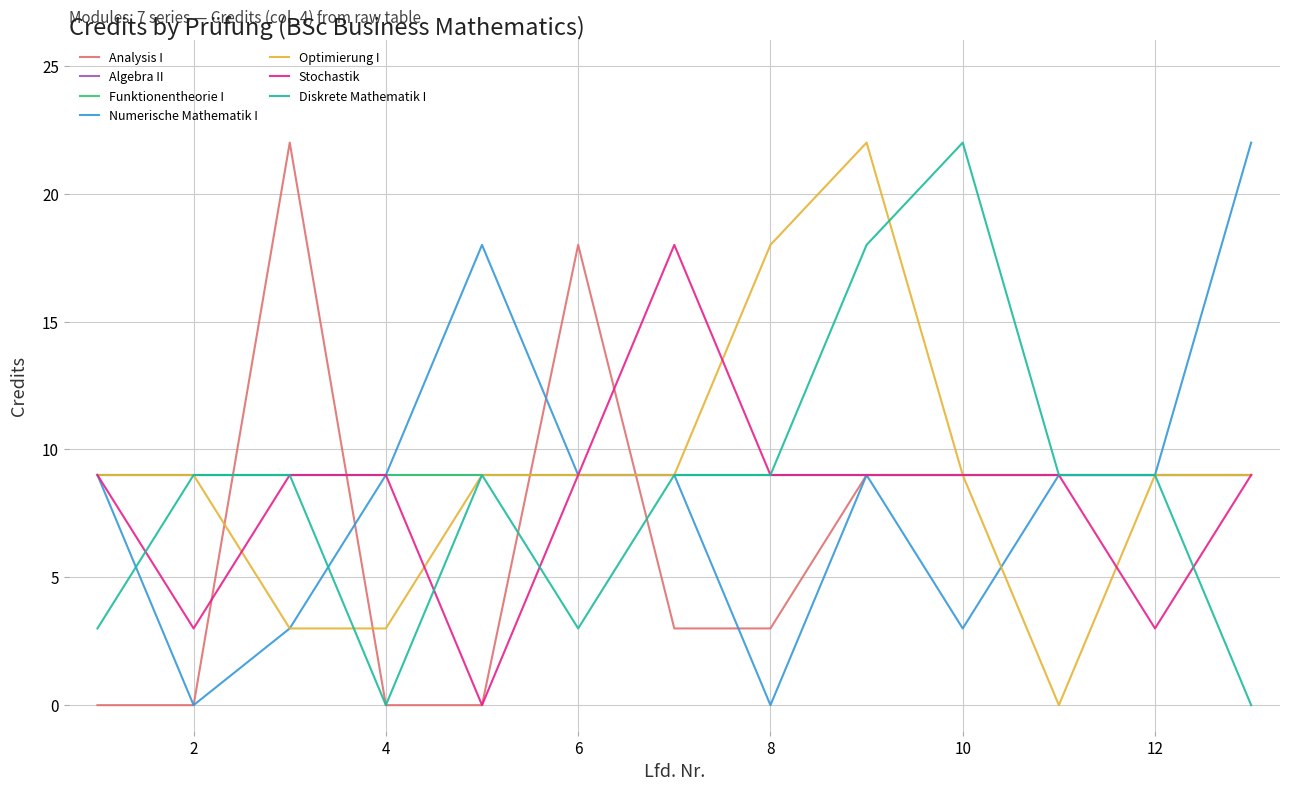

Which category has the highest value in the Numerische Mathematik I series?

13